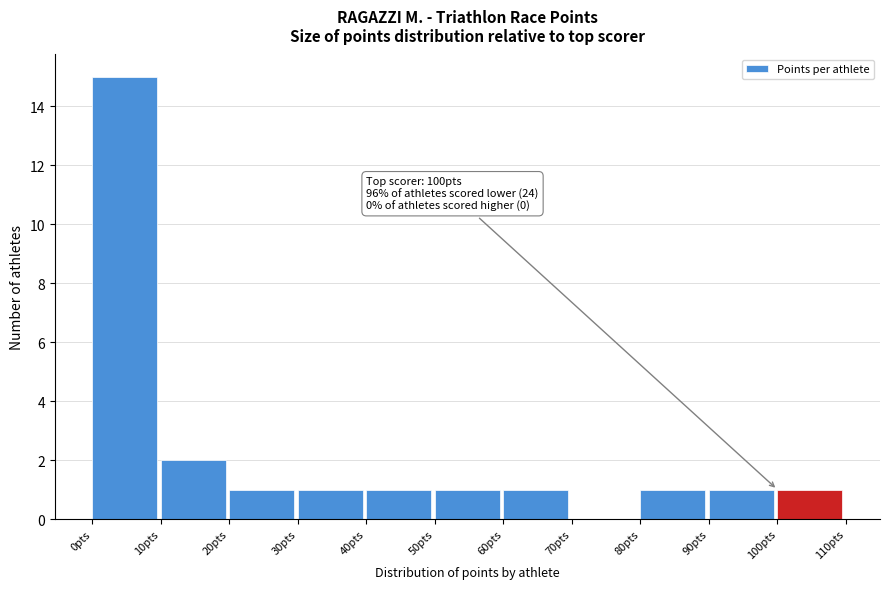

Over which range of the x-axis is the bar tallest?

0 to 10